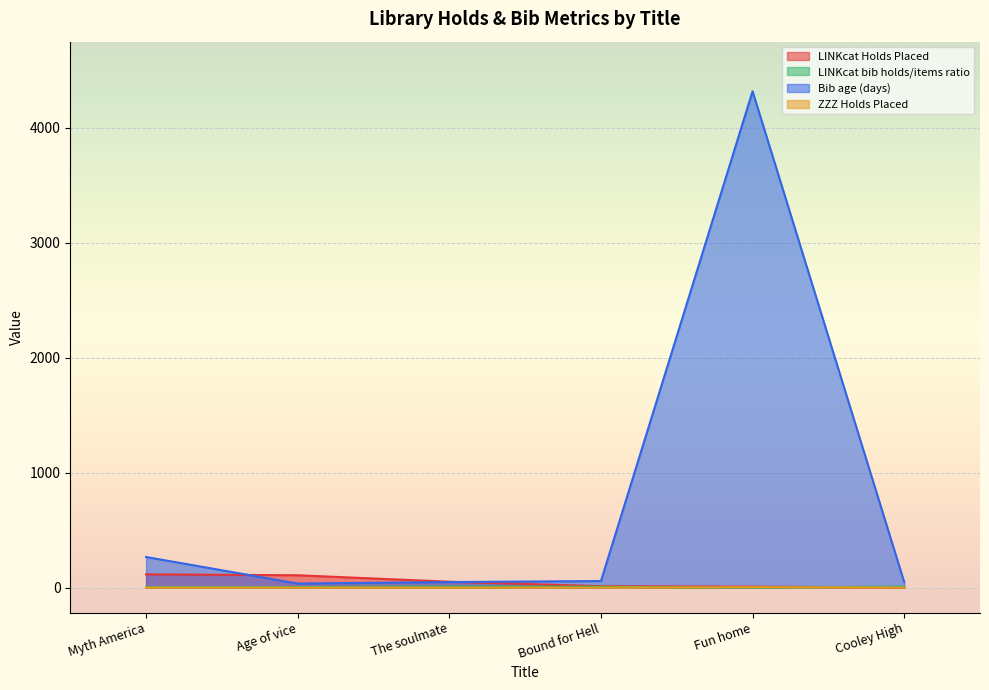

Reading left to right, transcribe all the data shown in this chart.

LINKcat Holds Placed: Myth America=116.0	Age of vice=108.0	The soulmate=52.0	Bound for Hell=13.0	Fun home=9.0	Cooley High=2.0
LINKcat bib holds/items ratio: Myth America=6.0	Age of vice=5.1	The soulmate=11.2	Bound for Hell=8.0	Fun home=0.4	Cooley High=9.0
Bib age (days): Myth America=267.0	Age of vice=36.0	The soulmate=49.0	Bound for Hell=58.0	Fun home=4317.0	Cooley High=49.0
ZZZ Holds Placed: Myth America=1.0	Age of vice=1.0	The soulmate=1.0	Bound for Hell=1.0	Fun home=5.0	Cooley High=1.0